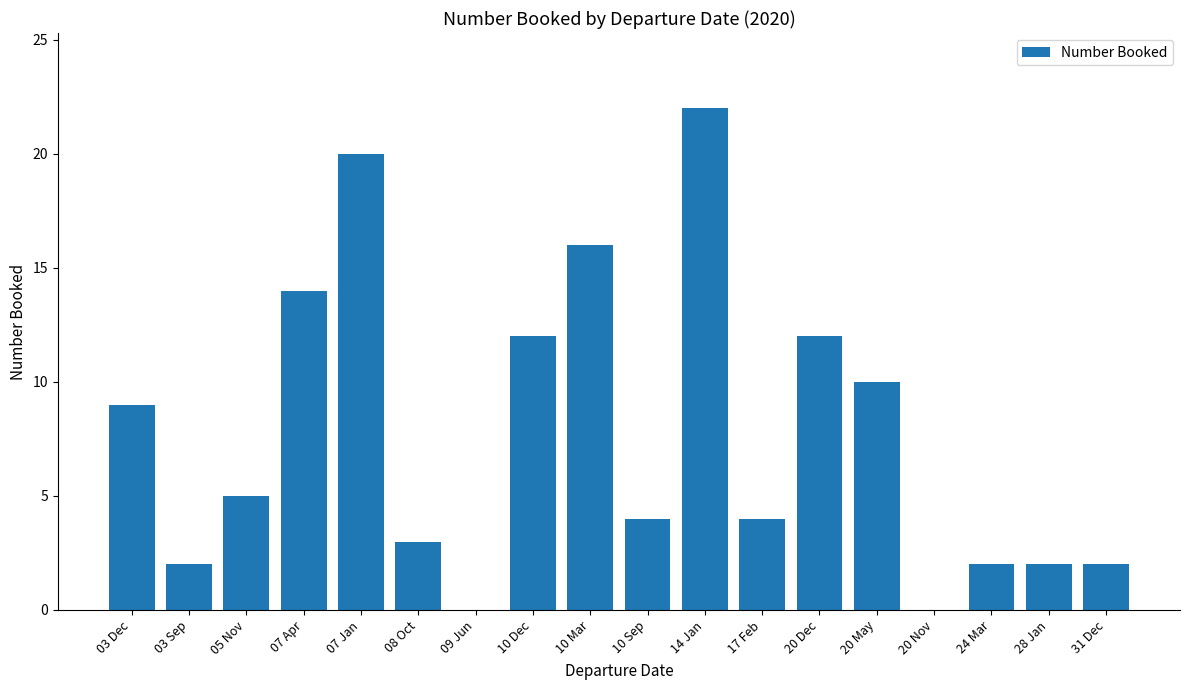

At which label does the data first exceed 5?

03 Dec